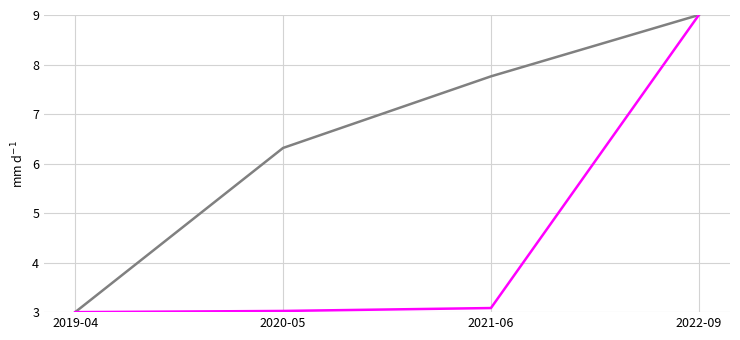

What position from the left is 2019-04?

1